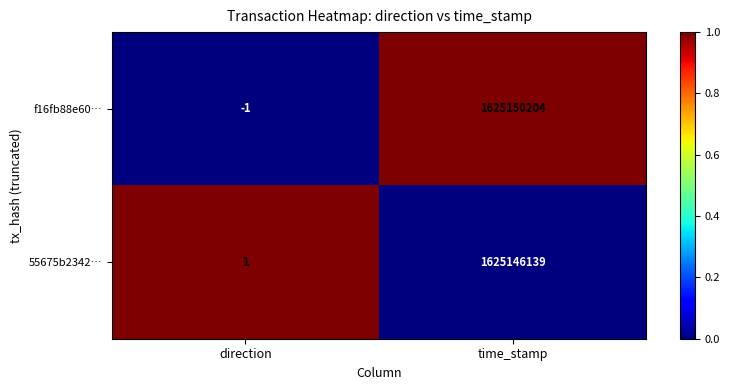

Reading right to left, transcribe all the data shown in this chart.

f16fb88e60…: 1625150204	-1
55675b2342…: 1625146139	1